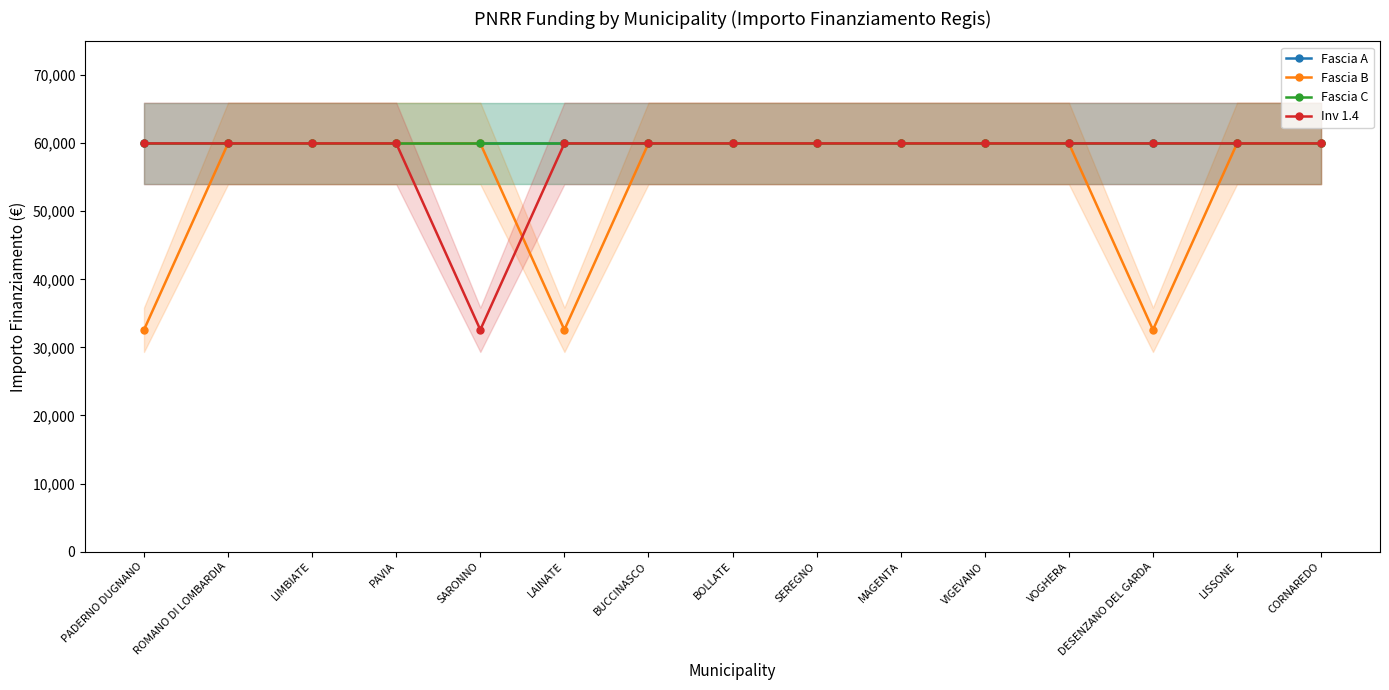

In Fascia B, how many points are lower than both neighbors (excluding endpoints)?

2